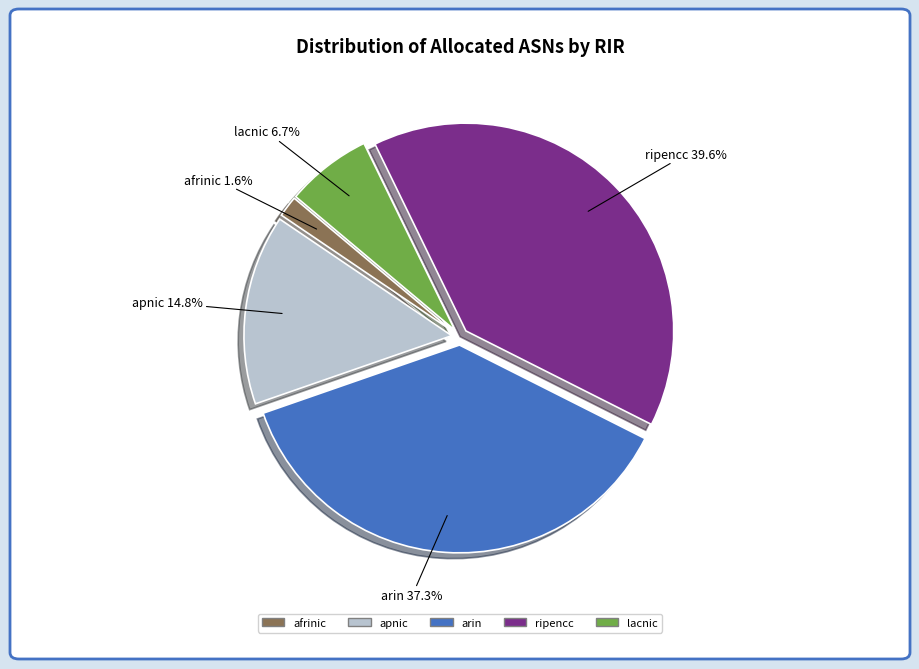

To the nearest percent, what portion does lacnic represent?

7%